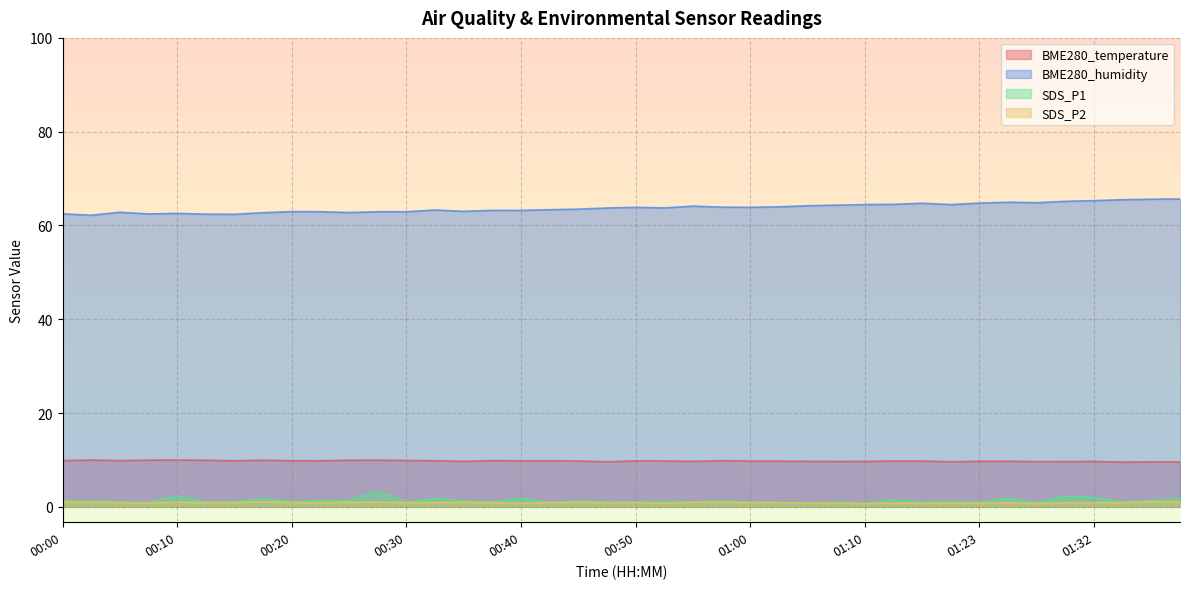

What is the minimum value shown in the chart?

0.7